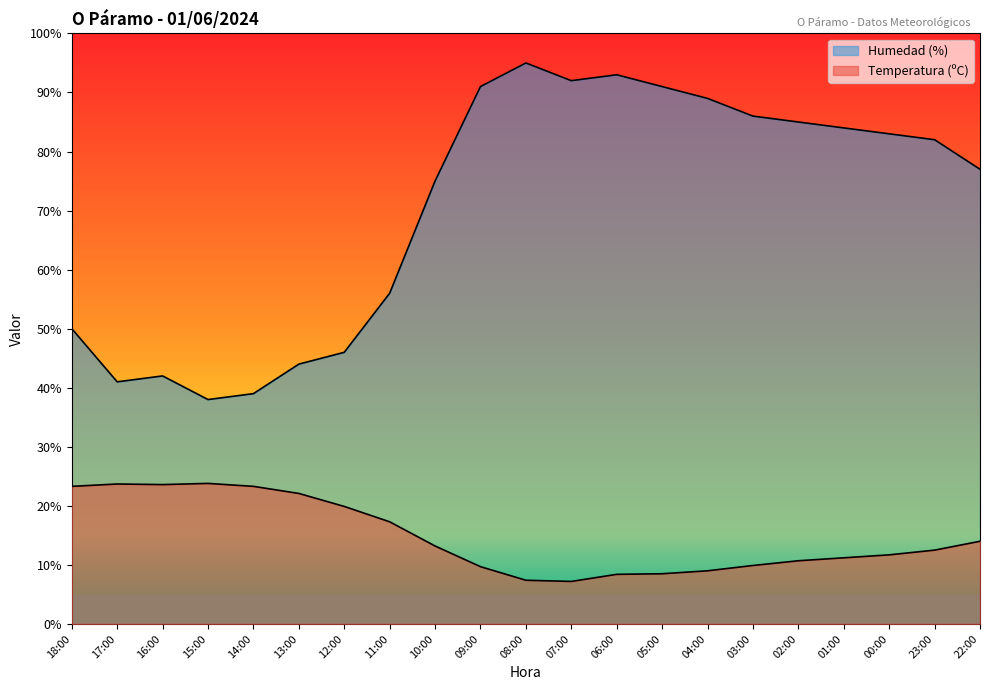

What is the difference between the Temperatura (ºC) values at 10:00 and 16:00?

10.4